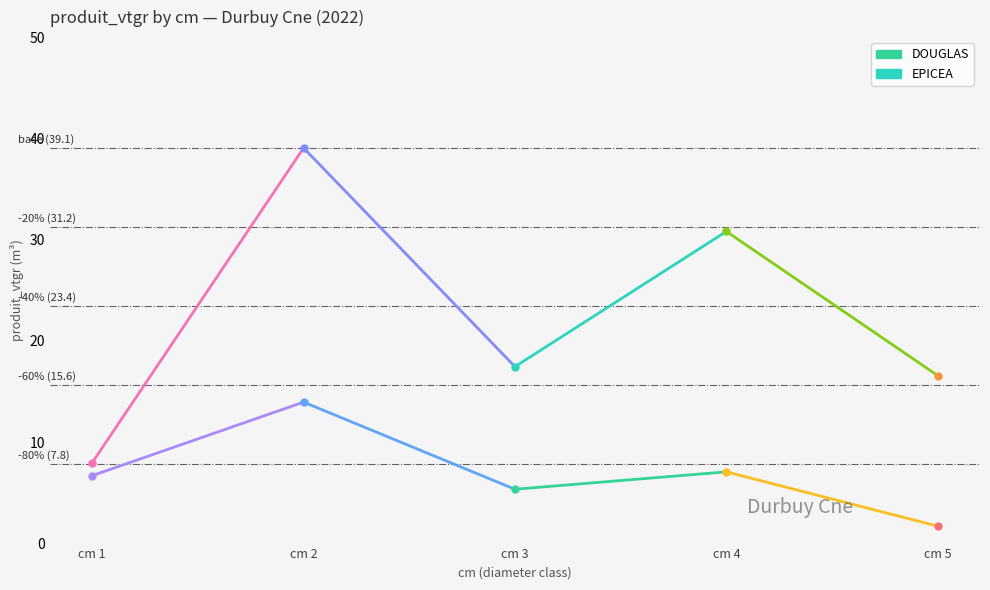

Is this an area chart (filled region under the line)?

No